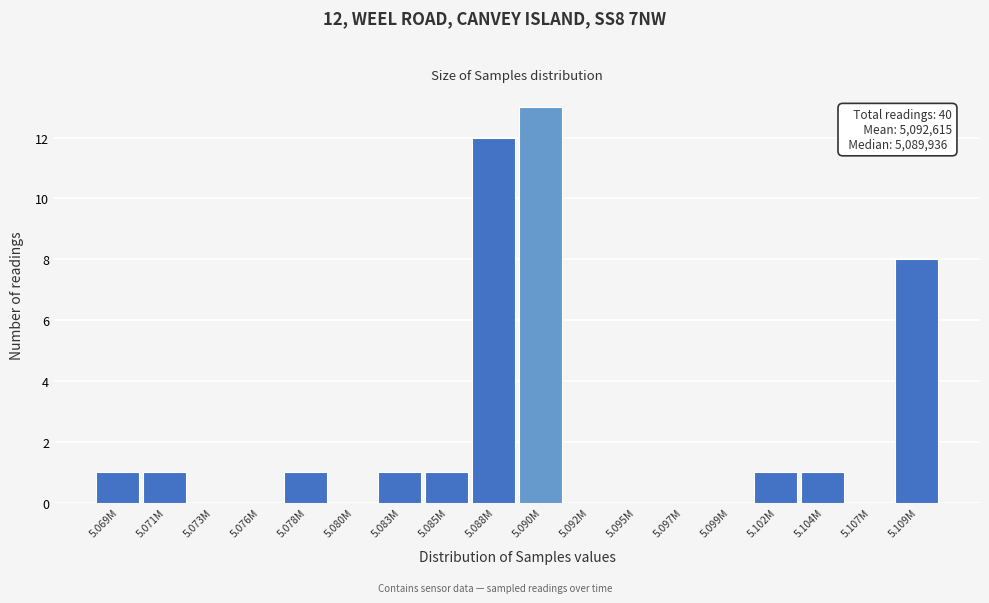

Reading right to left, transcribe all the data shown in this chart.

5.109M=8	5.107M=0	5.104M=1	5.102M=1	5.099M=0	5.097M=0	5.095M=0	5.092M=0	5.090M=13	5.088M=12	5.085M=1	5.083M=1	5.080M=0	5.078M=1	5.076M=0	5.073M=0	5.071M=1	5.069M=1